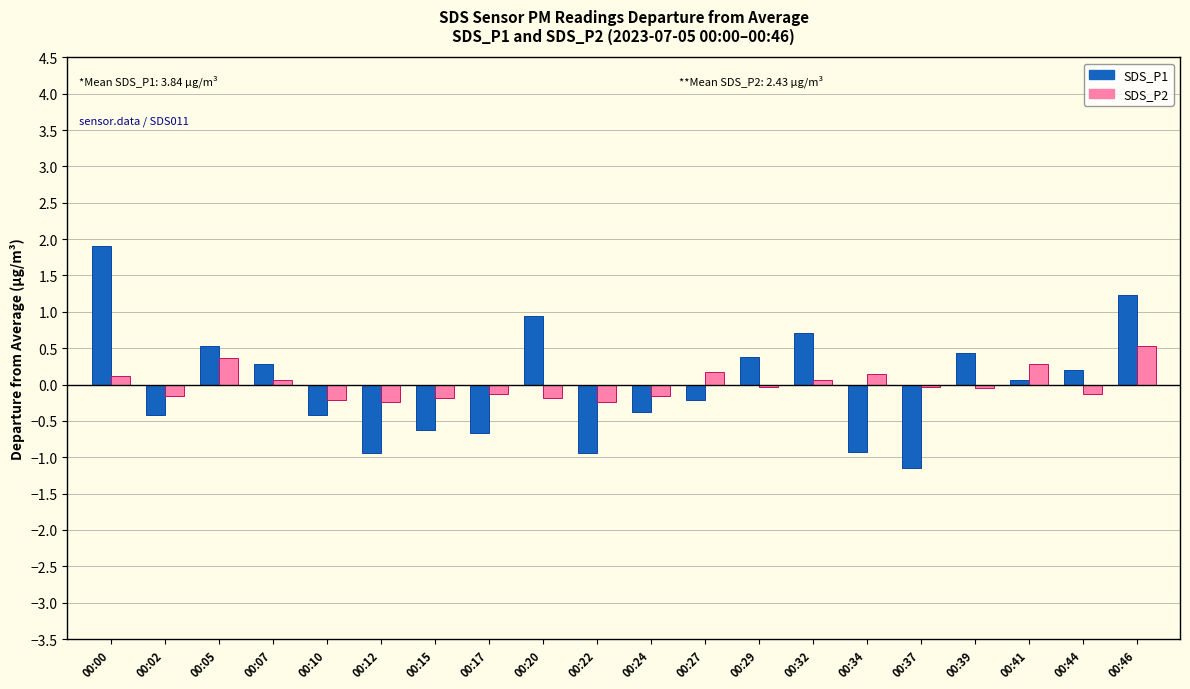

What is the difference between the second highest and second lowest values in the SDS_P2 series?

0.6